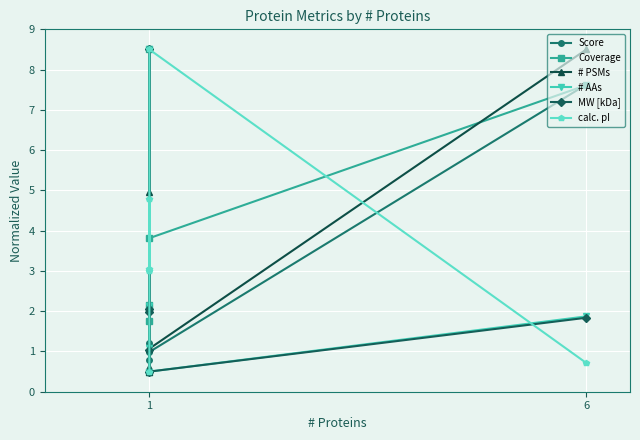

Between which two adjacent categories do Coverage and MW [kDa] first intersect?

1 and 1